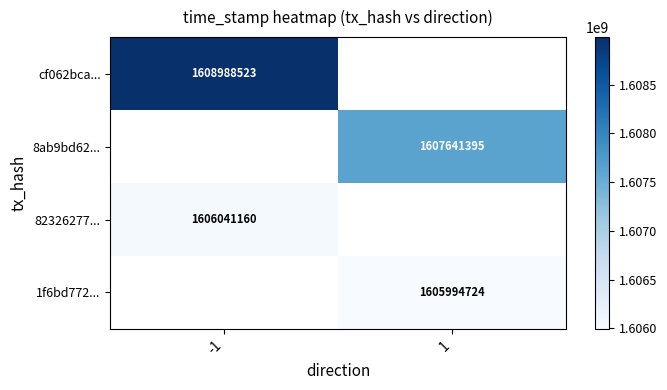

How many distinct data groups are displayed?

4